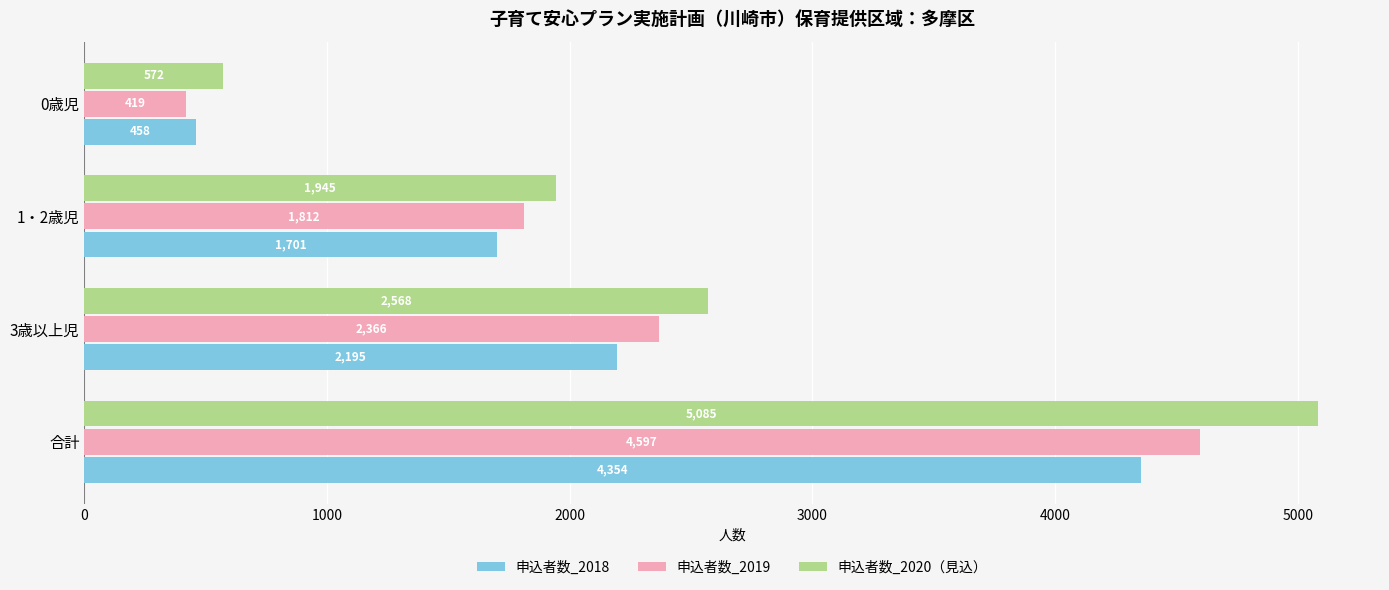

What is the difference between the maximum and minimum values in the 申込者数_2020（見込） series?

4513